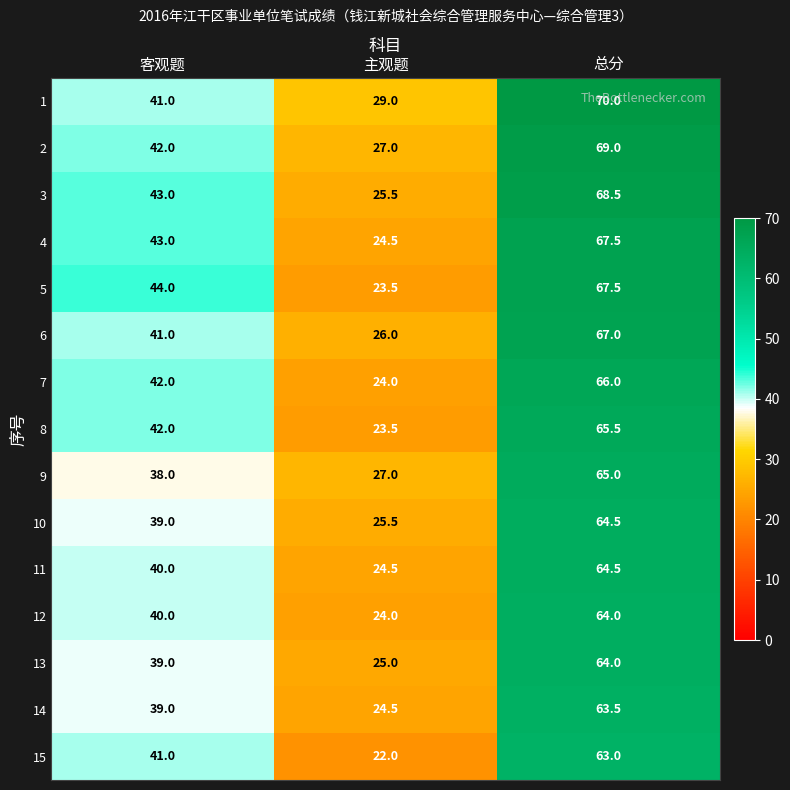

Is it true that 15 equals 90.3 at 总分?

False